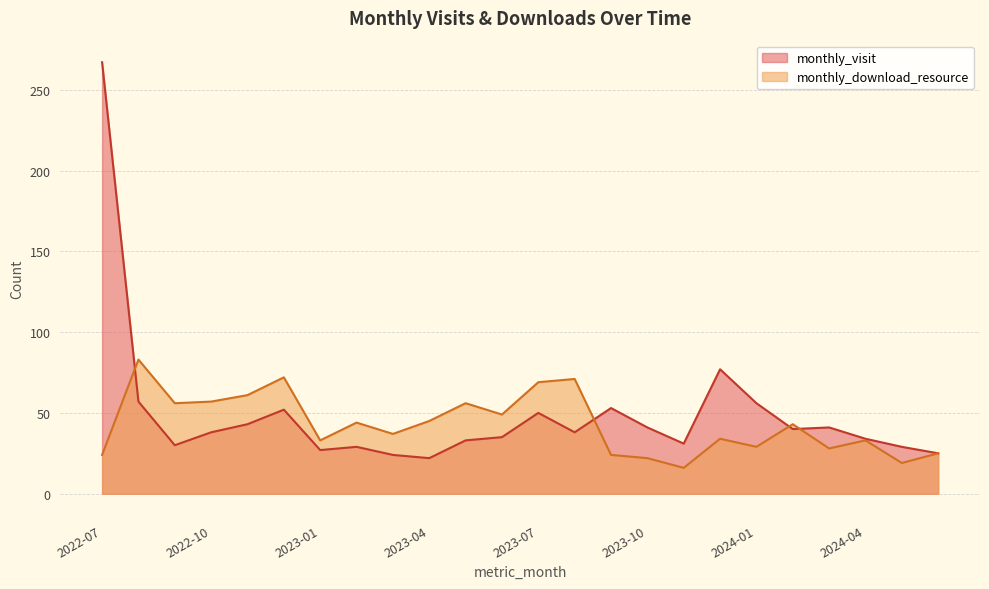

What is the difference between the monthly_visit values at 2023-01 and 2023-07?

23